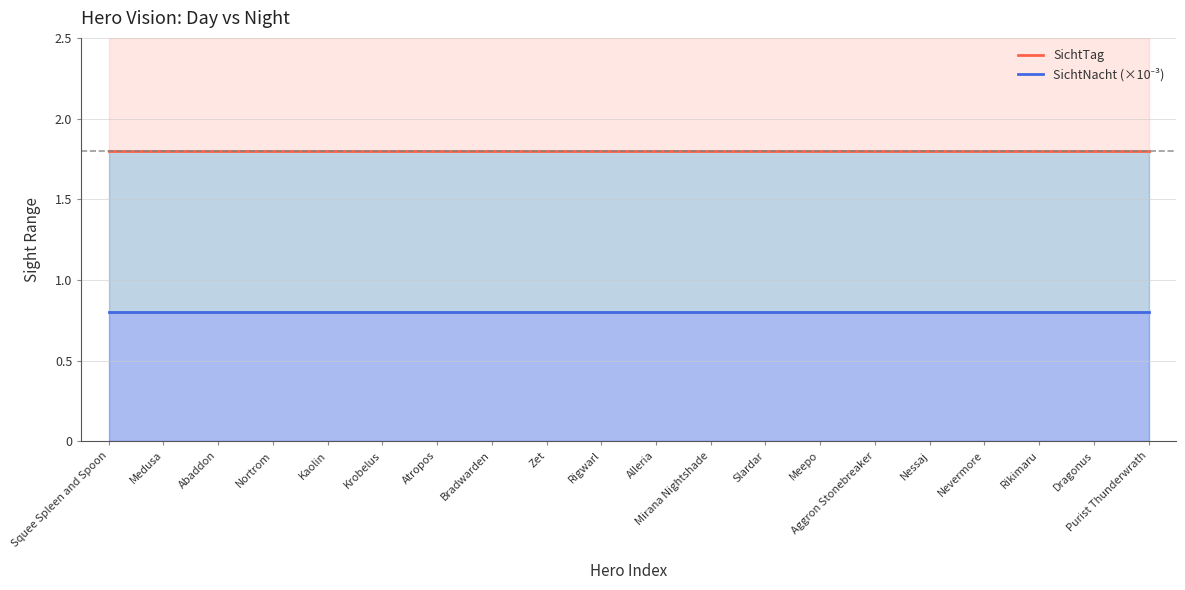

Which category has the lowest value in the SichtNacht (×10⁻³) series?

Squee Spleen and Spoon